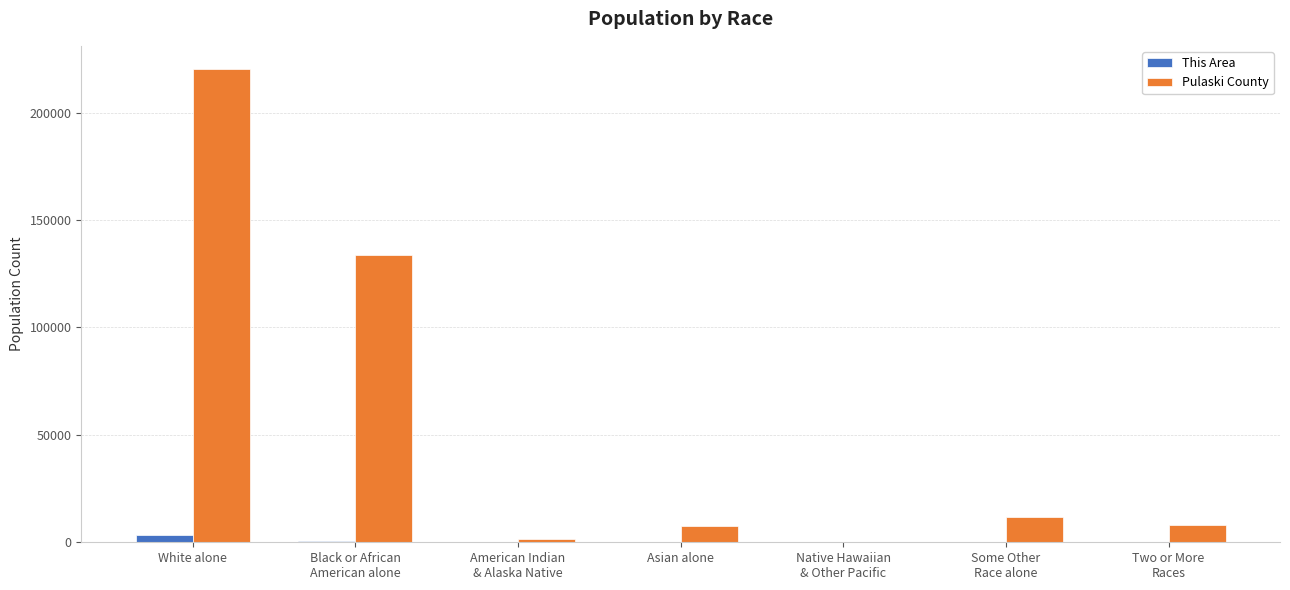

Which series has the largest total across all categories?

Pulaski County